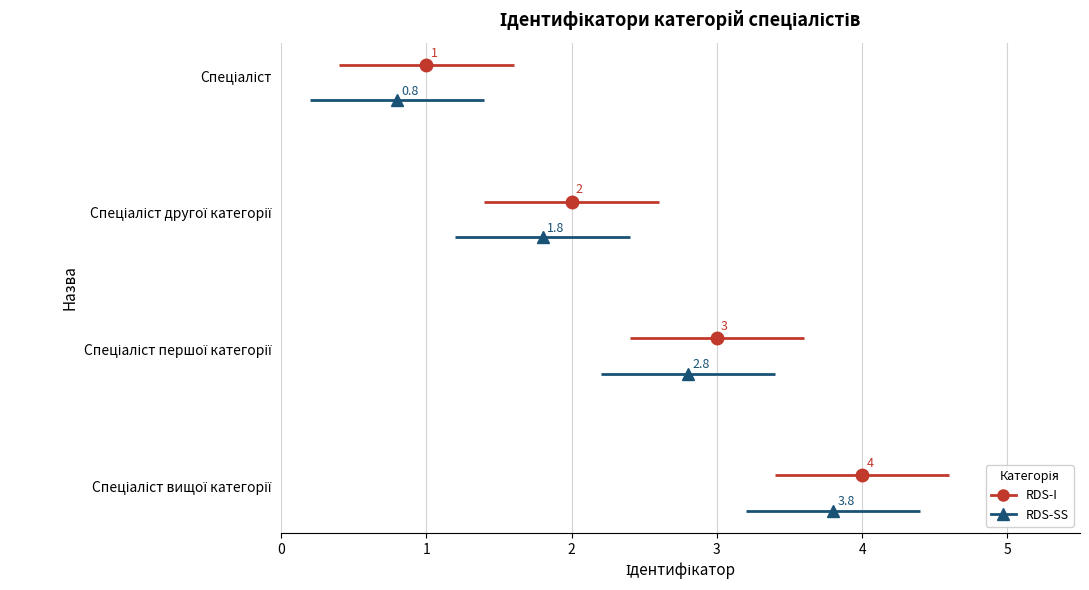

How many values are between 2 and 4?

3